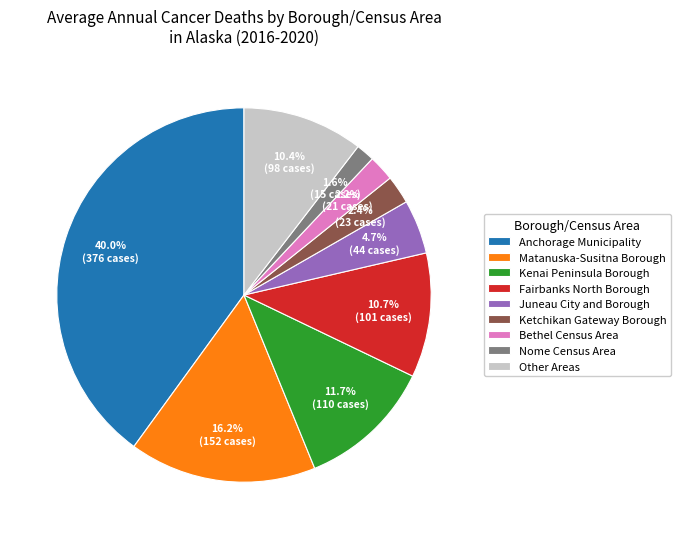

What portion of the pie excludes Nome Census Area?

98.4%